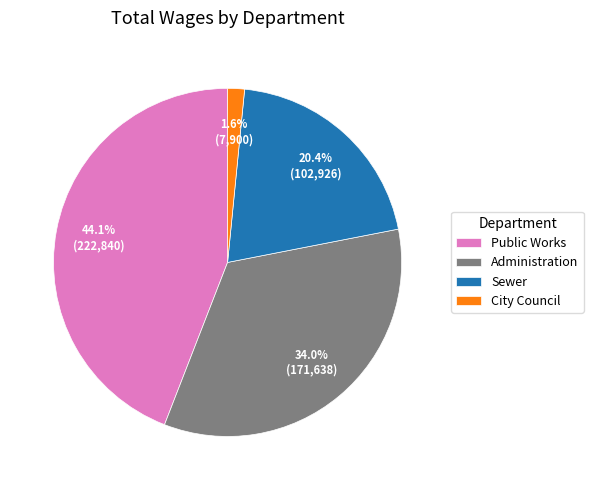

How many slices are in this pie chart?

4